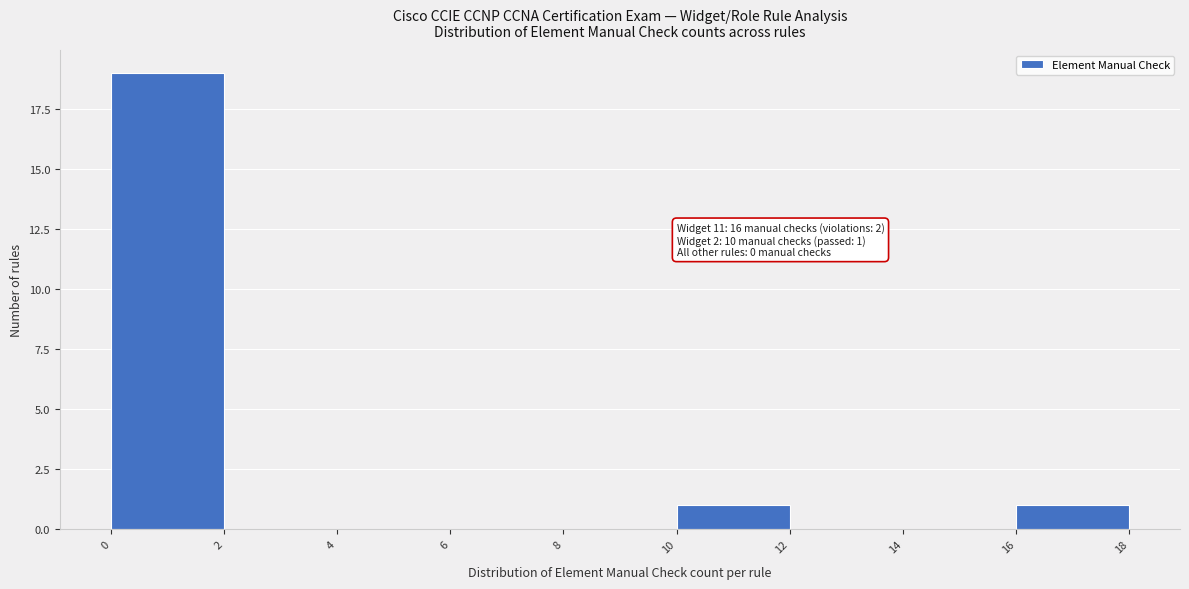

Over which range of the x-axis is the bar tallest?

0 to 2